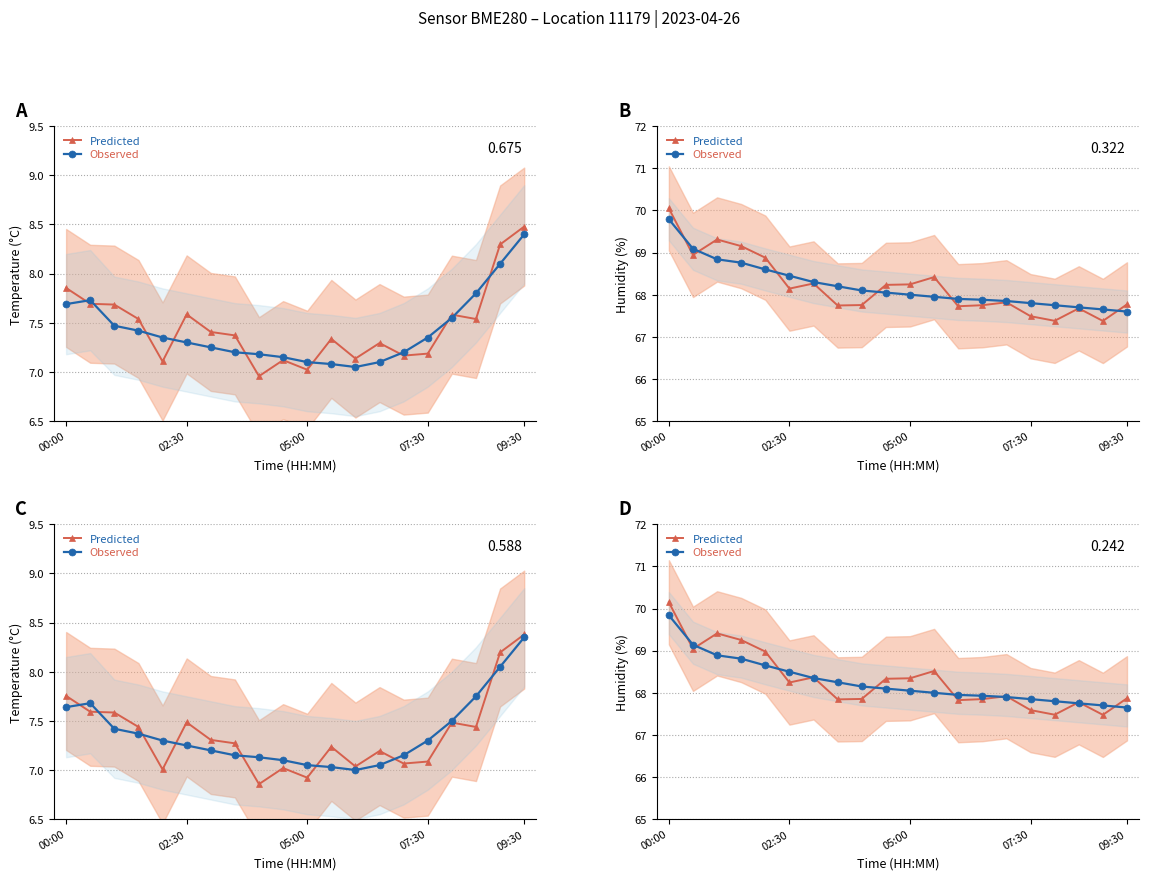

How many values in the Predicted series exceed 68?

10